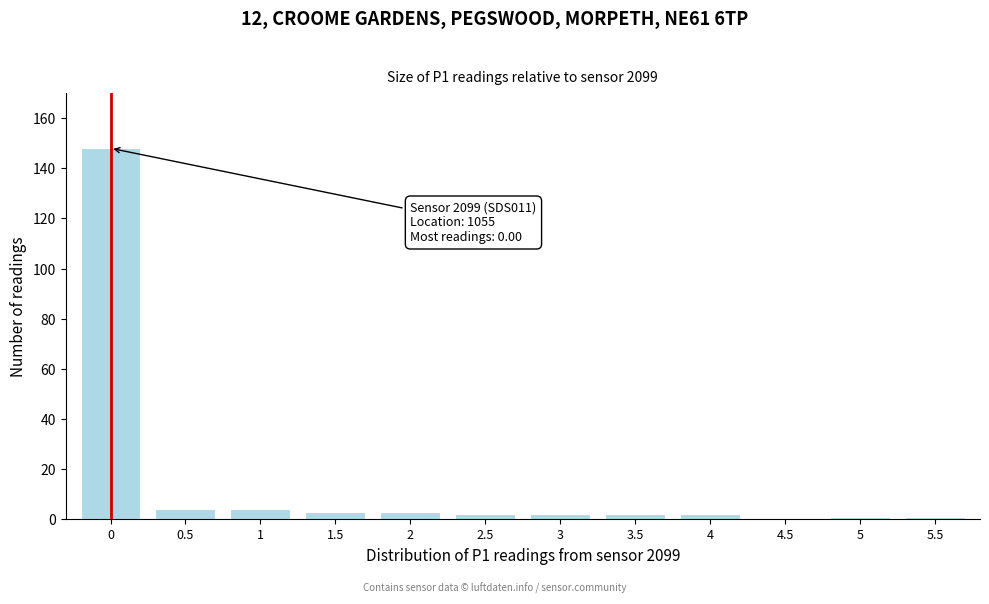

Reading left to right, extract all data points from this chart.

0=148	0.5=4	1=4	1.5=3	2=3	2.5=2	3=2	3.5=2	4=2	4.5=0	5=1	5.5=1